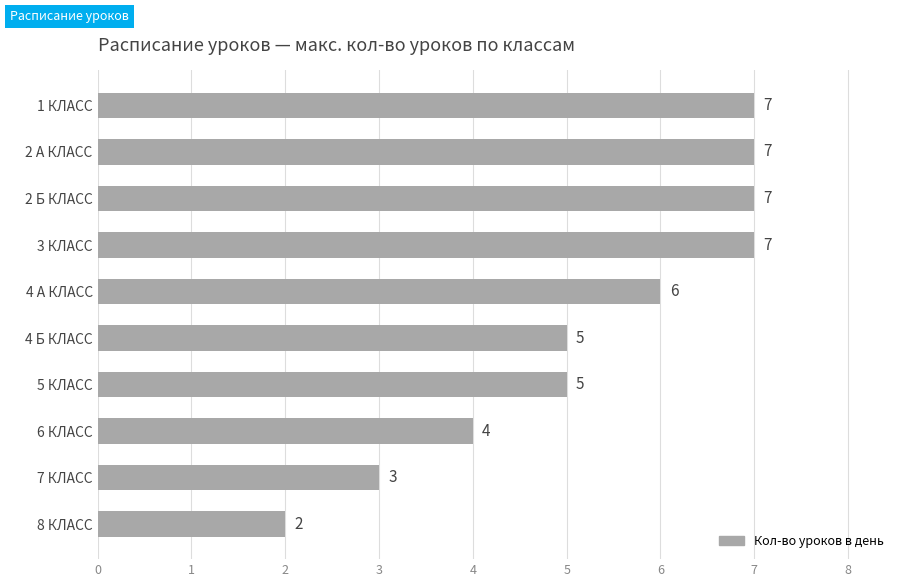

Which has a higher value, 7 КЛАСС or 1 КЛАСС?

1 КЛАСС